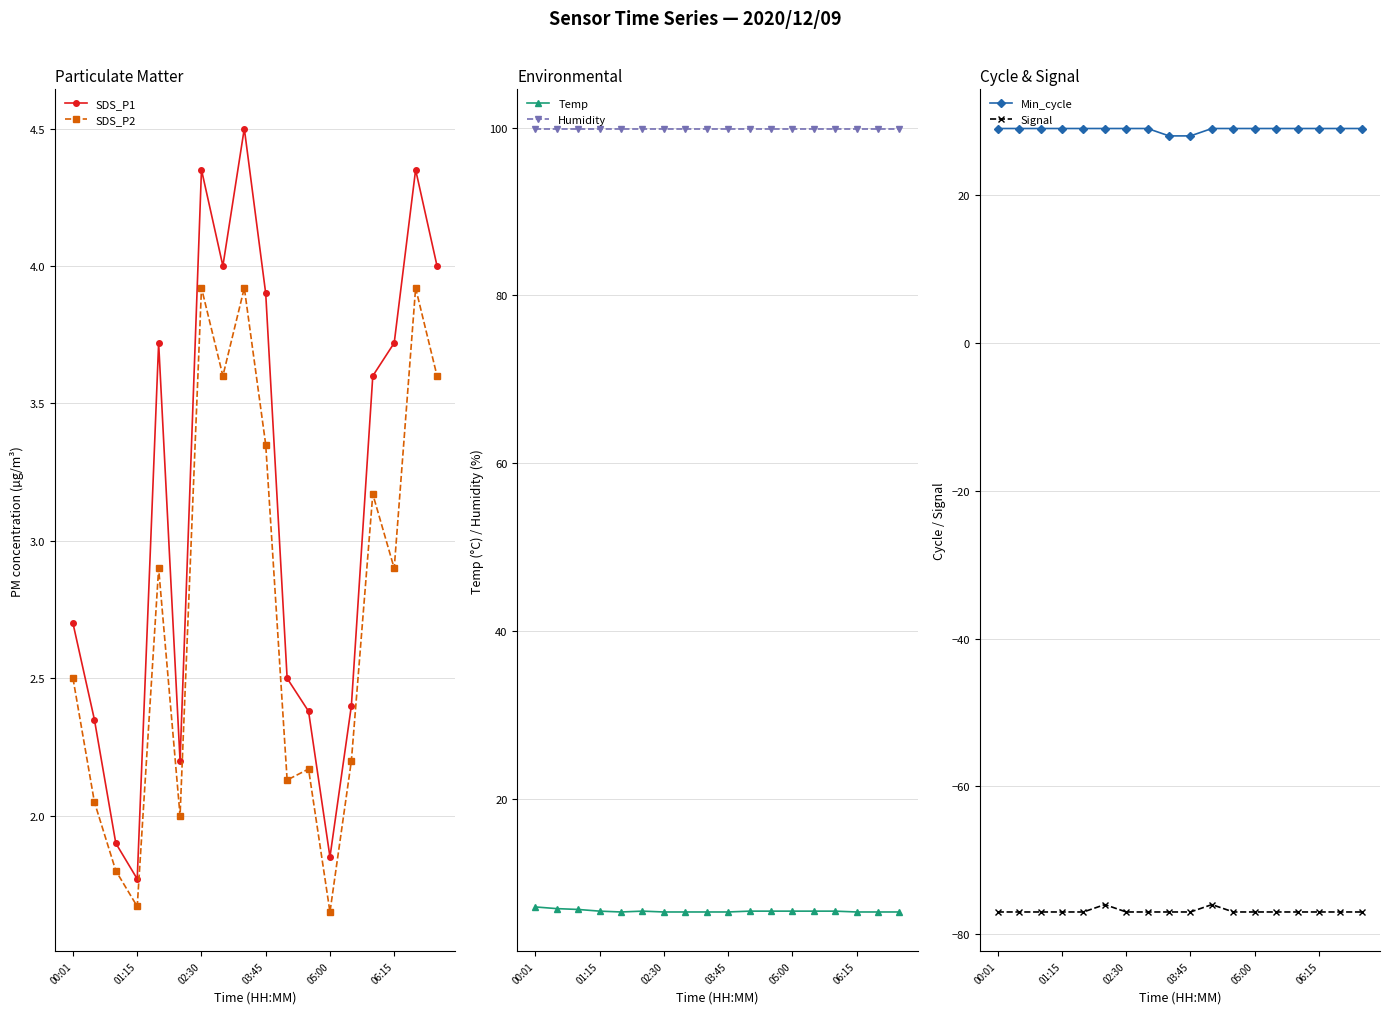

Reading left to right, list all the values displayed in this chart.

SDS_P1: 2.7	2.4	1.9	1.8	3.7	2.2	4.3	4.0	4.5	3.9	2.5	2.4	1.9	2.4	3.6	3.7	4.3	4.0
SDS_P2: 2.5	2.0	1.8	1.7	2.9	2.0	3.9	3.6	3.9	3.4	2.1	2.2	1.6	2.2	3.2	2.9	3.9	3.6
Temp: 7.1	6.9	6.8	6.6	6.5	6.6	6.5	6.5	6.5	6.5	6.6	6.6	6.6	6.6	6.6	6.5	6.5	6.5
Humidity: 99.9	99.9	99.9	99.9	99.9	99.9	99.9	99.9	99.9	99.9	99.9	99.9	99.9	99.9	99.9	99.9	99.9	99.9
Min_cycle: 29.0	29.0	29.0	29.0	29.0	29.0	29.0	29.0	28.0	28.0	29.0	29.0	29.0	29.0	29.0	29.0	29.0	29.0
Signal: -77.0	-77.0	-77.0	-77.0	-77.0	-76.0	-77.0	-77.0	-77.0	-77.0	-76.0	-77.0	-77.0	-77.0	-77.0	-77.0	-77.0	-77.0